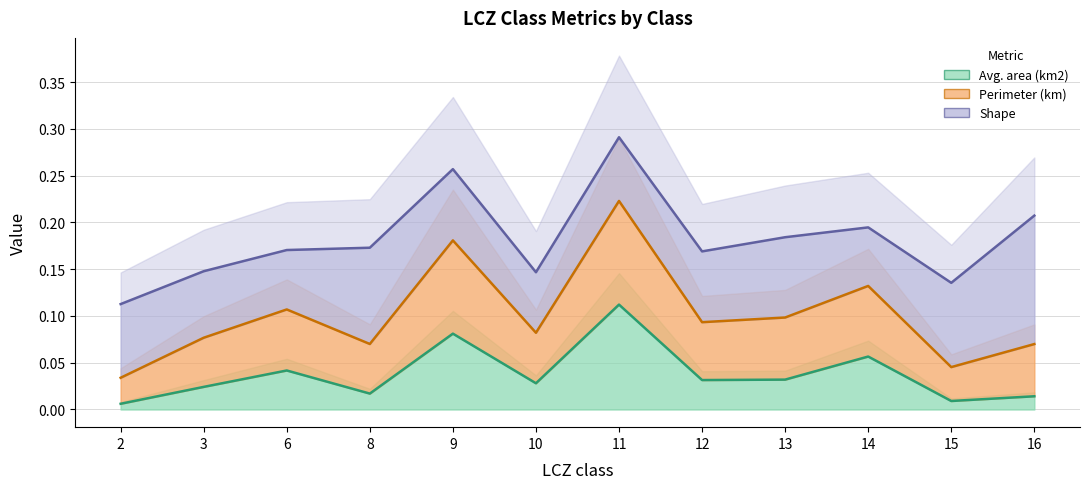

What is the total value across all series at 10?

0.1